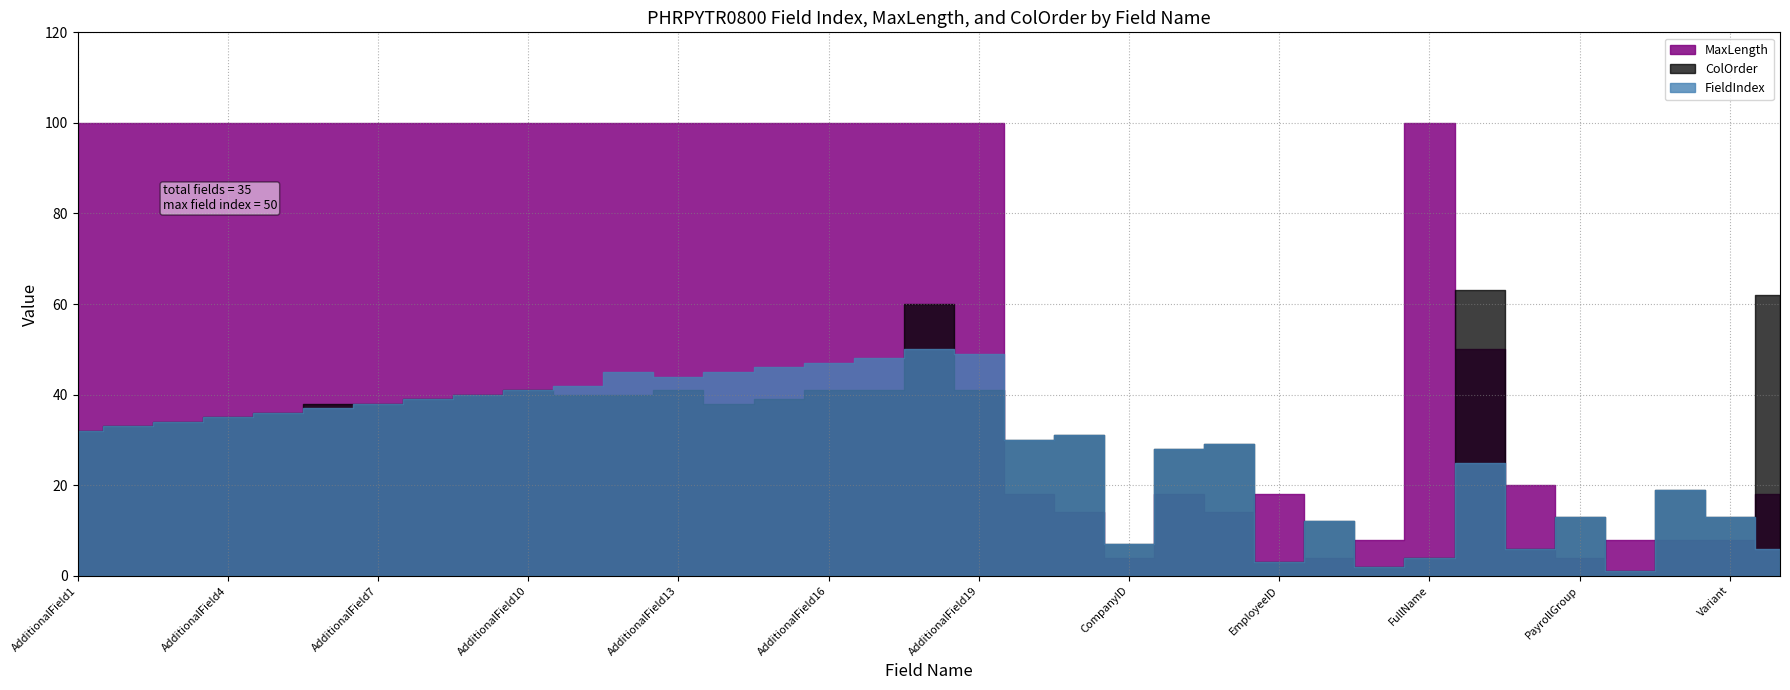

Is it true that MaxLength equals 46 at AdditionalField5?

False